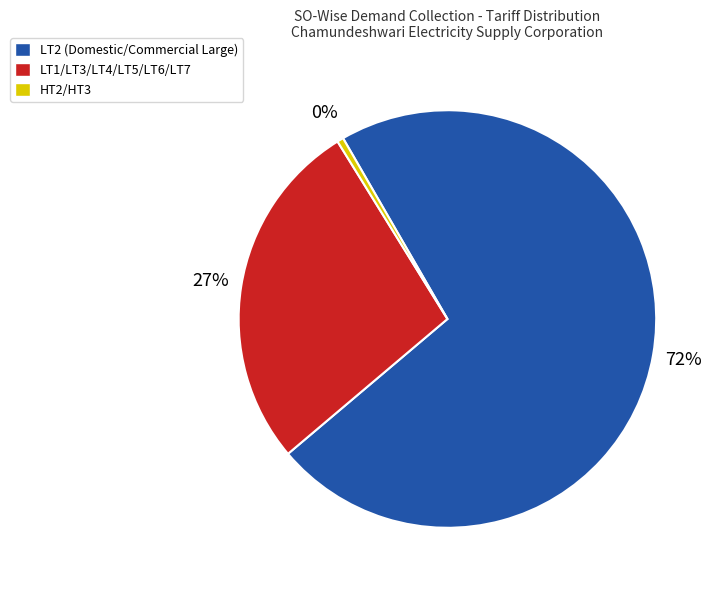

Does any single category account for the majority?

Yes